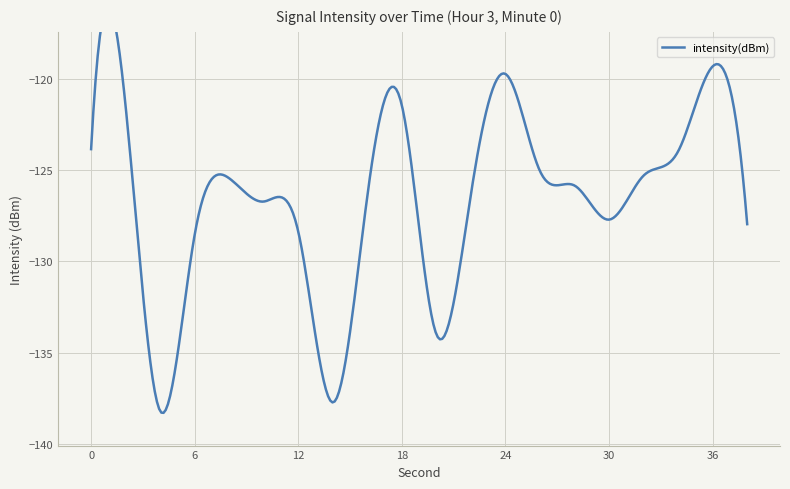

Reading left to right, what are all the values shown in this chart?

0=-123.8	2=-121.5	4=-138.2	6=-128.5	8=-125.4	10=-126.7	12=-128.4	14=-137.7	16=-126.4	18=-121.5	20=-134.0	22=-126.3	24=-119.7	26=-125.1	28=-125.8	30=-127.7	32=-125.3	34=-124.0	36=-119.3	38=-128.0